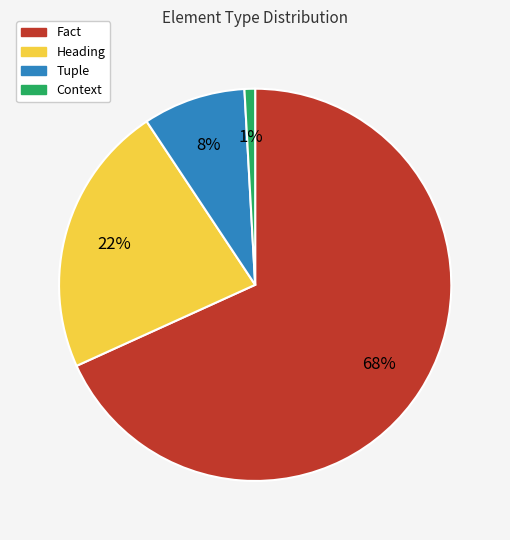

Between Heading and Context, which is larger?

Heading